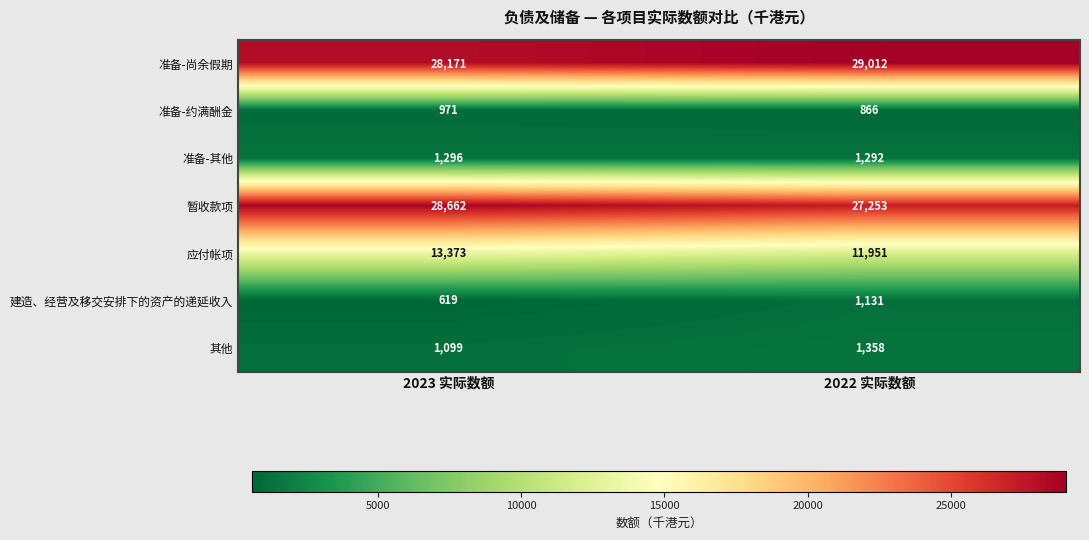

Between 2023 实际数额 and 2022 实际数额, which series saw the biggest shift?

应付帐项